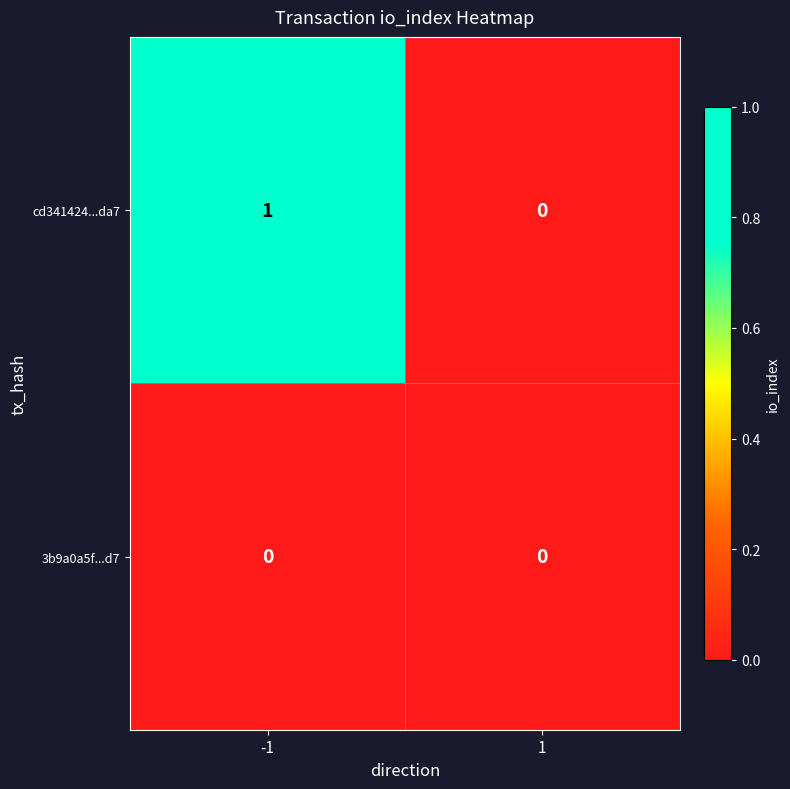

At which category is the sum across all series the highest?

-1